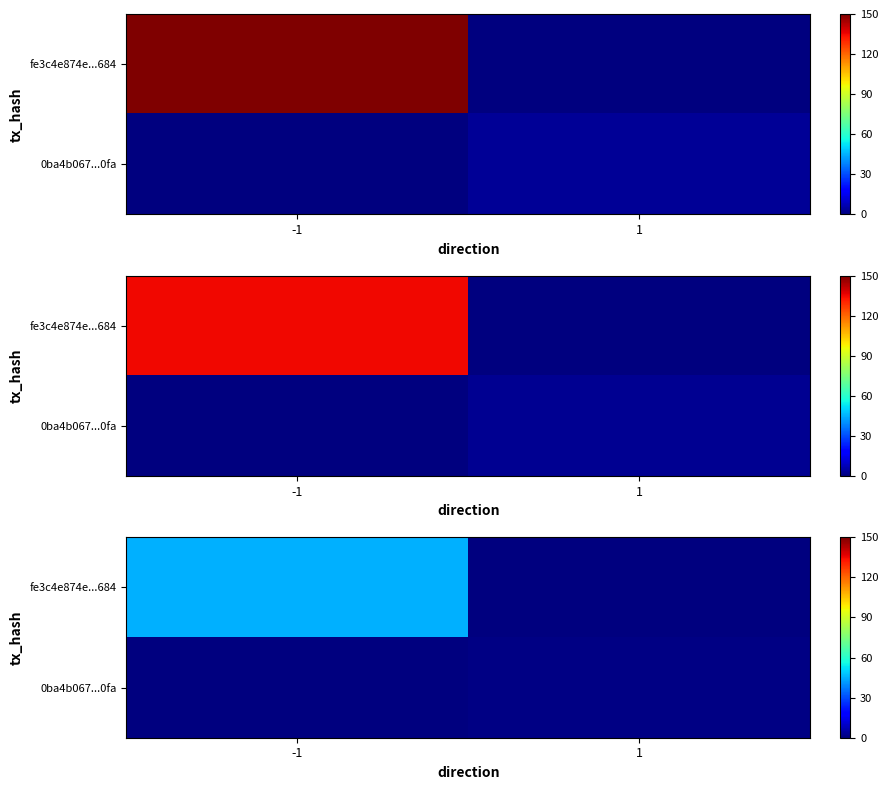

How many values in 0ba4b067...0fa are above zero?

1